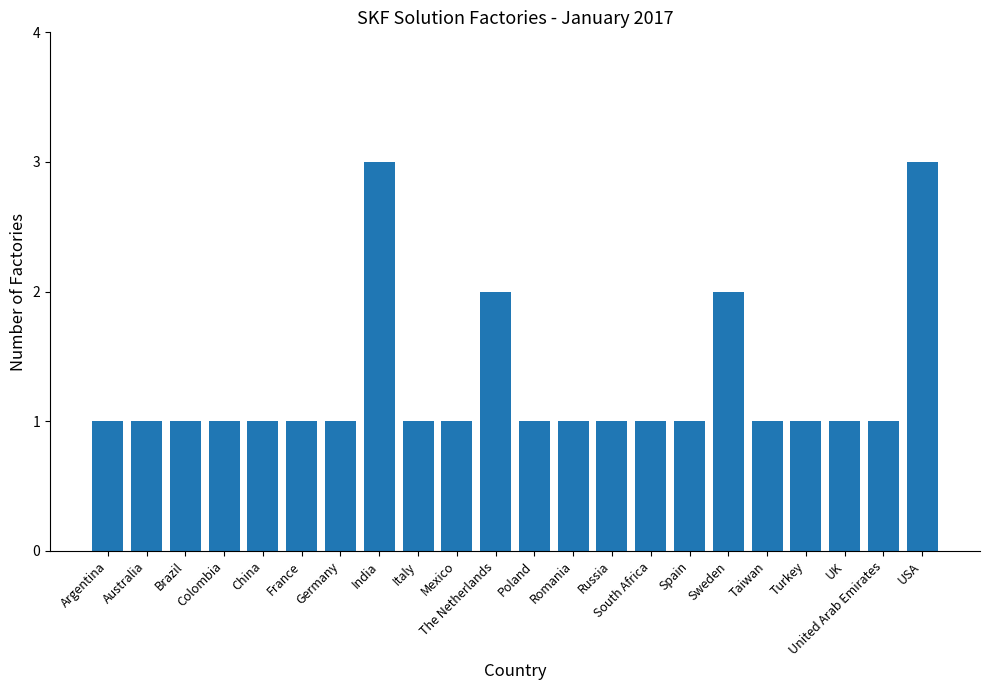

What position from the right is Sweden?

6